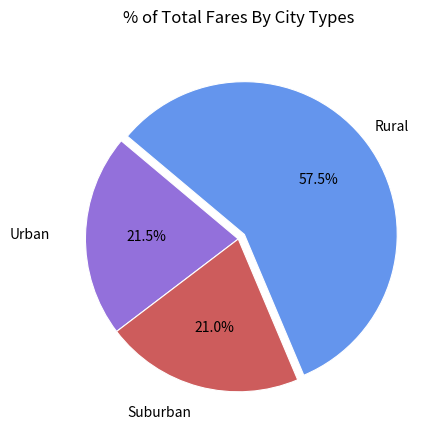

Between Urban and Rural, which is larger?

Rural